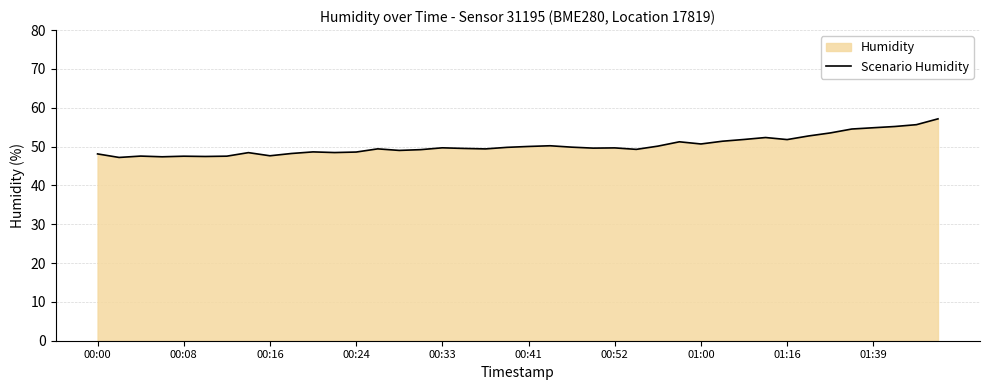

What is the maximum value shown in the chart?

57.1